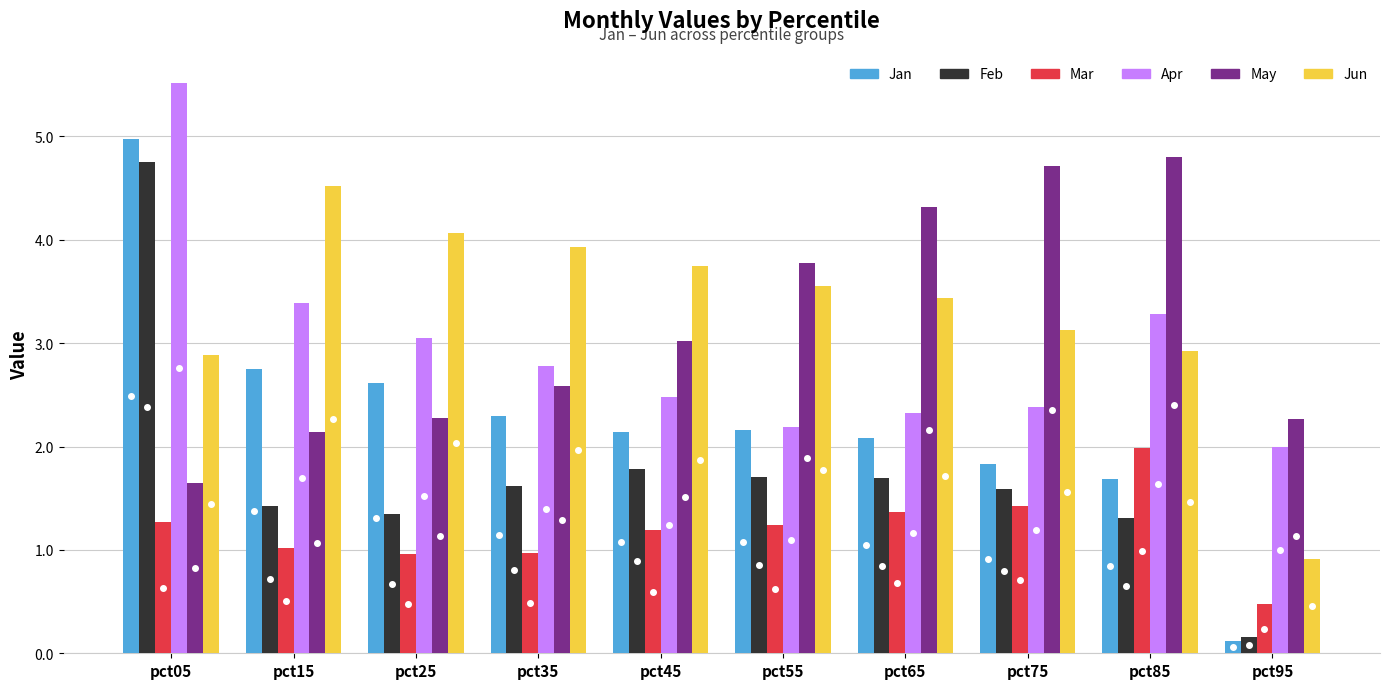

Which series has the widest spread of values?

Jan